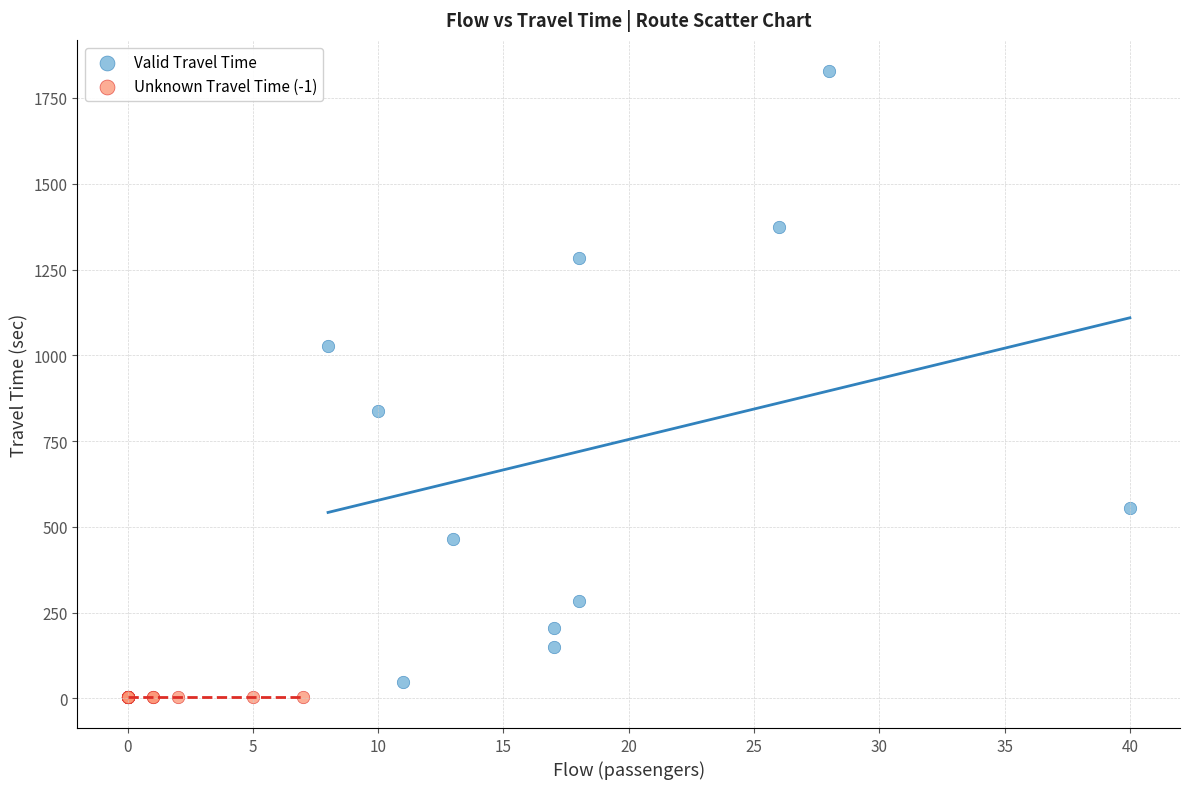

Which series reaches the maximum Y coordinate?

Valid Travel Time